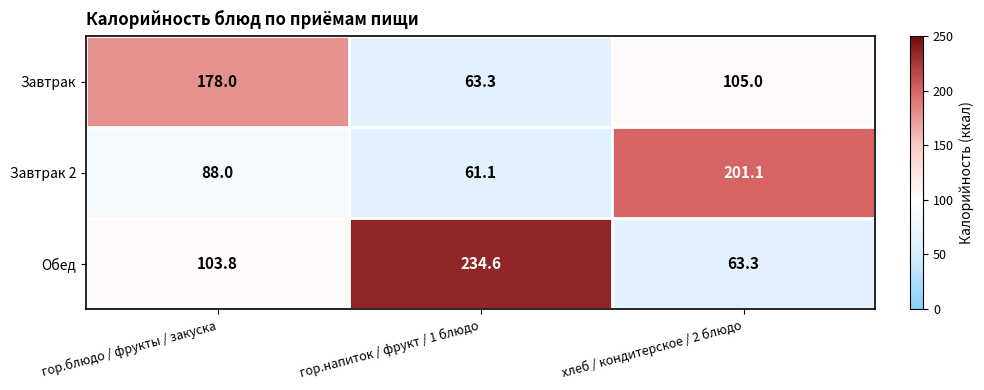

Reading right to left, what are all the values shown in this chart?

Завтрак: 105.0	63.3	178.0
Завтрак 2: 201.1	61.1	88.0
Обед: 63.3	234.6	103.8